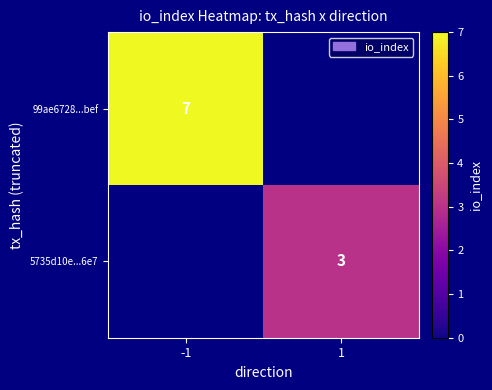

Is it true that 99ae6728...bef equals 7 at -1?

True